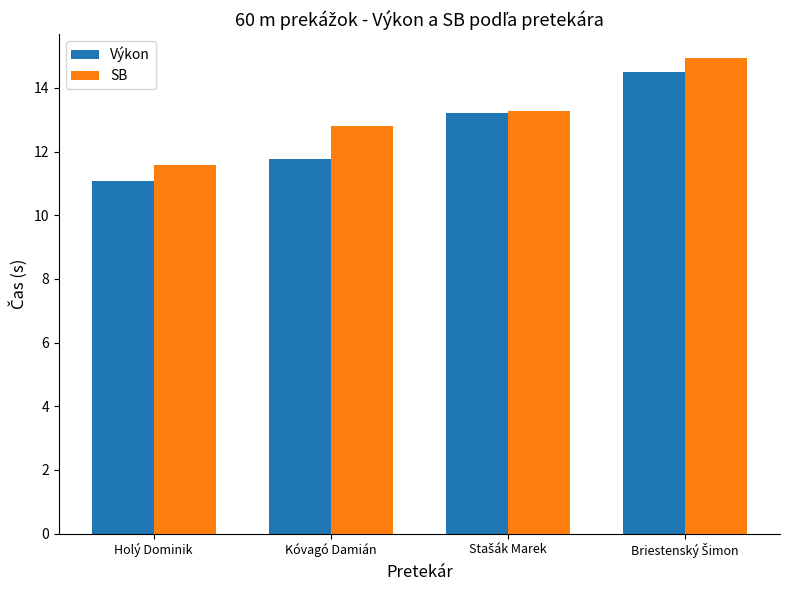

At which label is Výkon closest to 12?

Kóvagó Damián